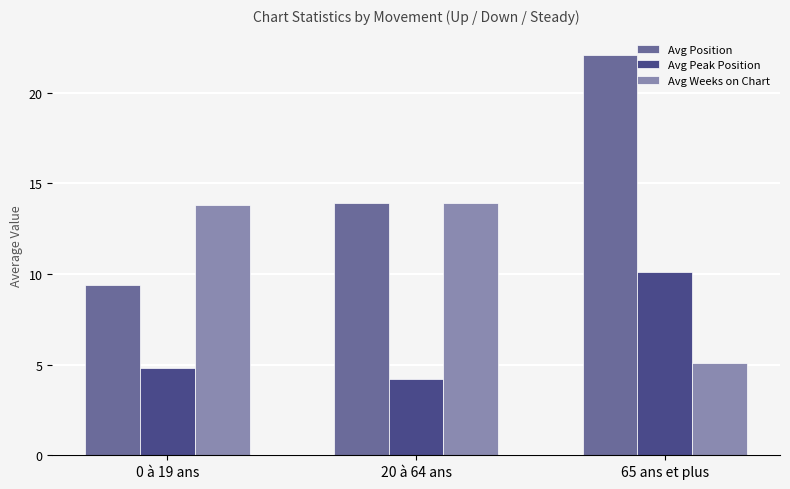

At 0 à 19 ans, list the series in order from largest to smallest.

Avg Weeks on Chart, Avg Position, Avg Peak Position